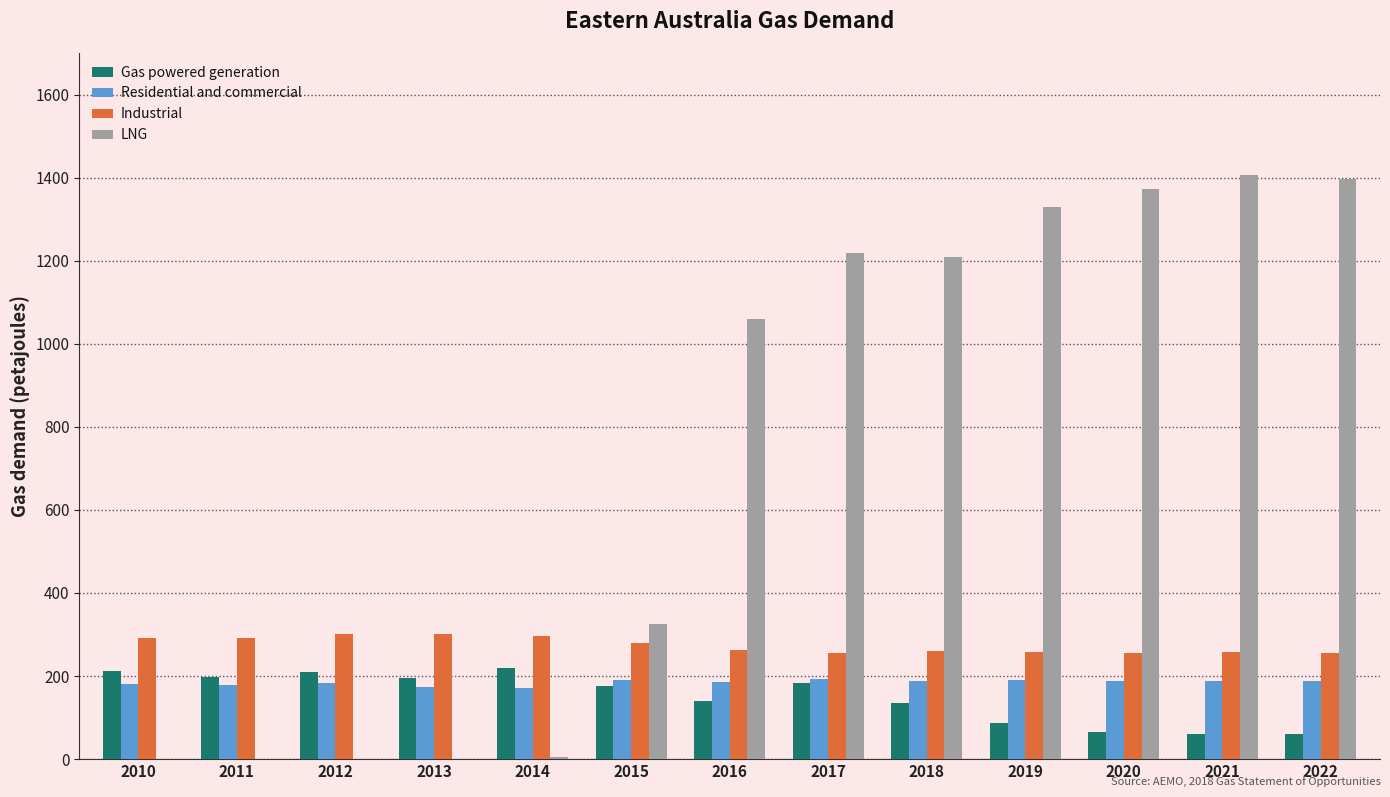

True or false: LNG has a value of 1406.8 at 2021.

True